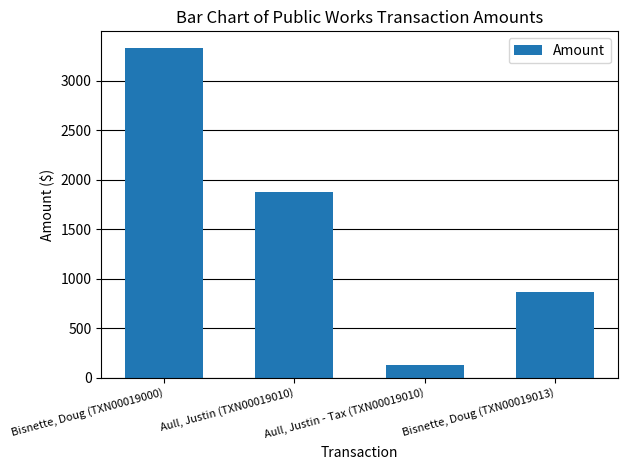

Count the number of values greater than 1877.

2